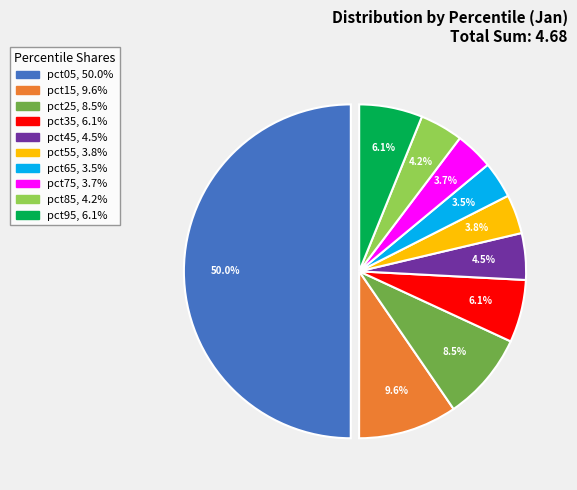

What is the total percentage of pct45 and pct25?

13.0%